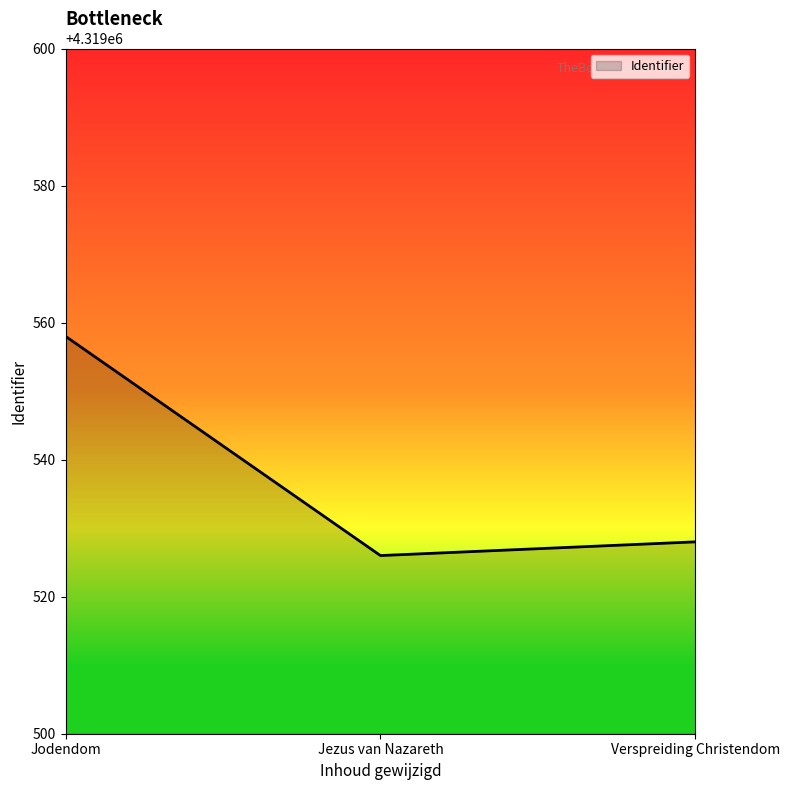

How many lines are shown in the chart?

1